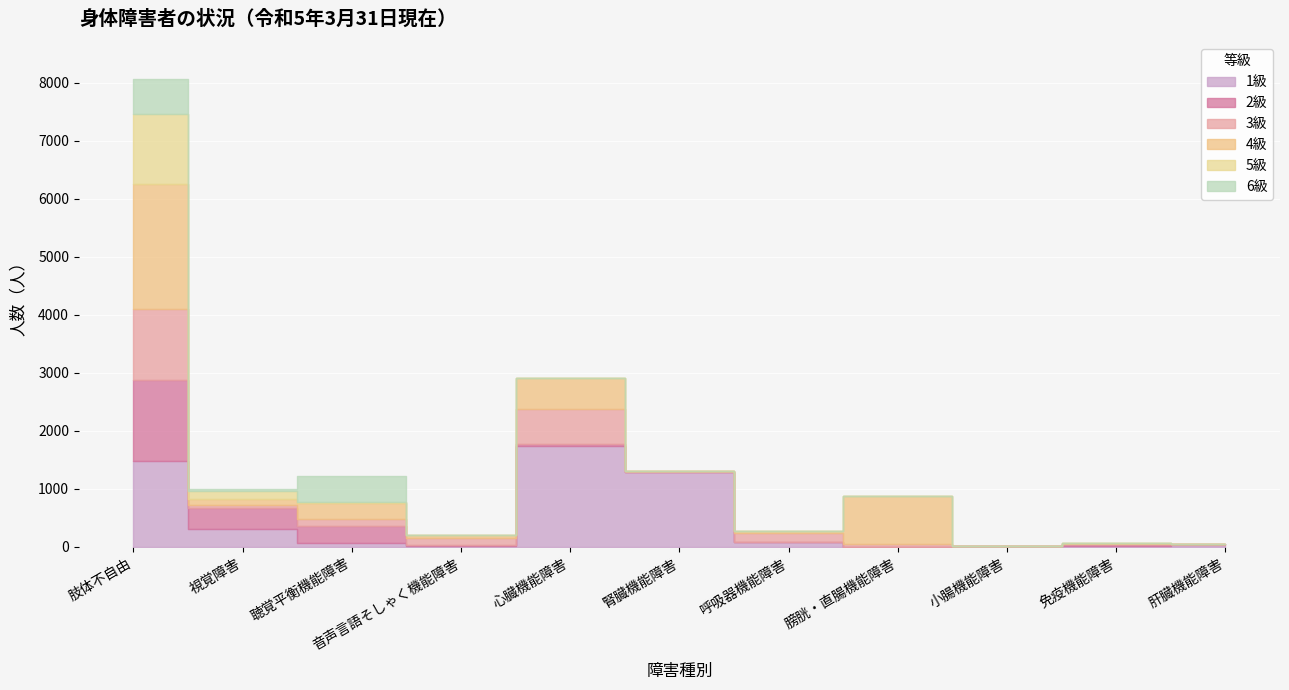

What is the label of the 10th point from the right?

視覚障害